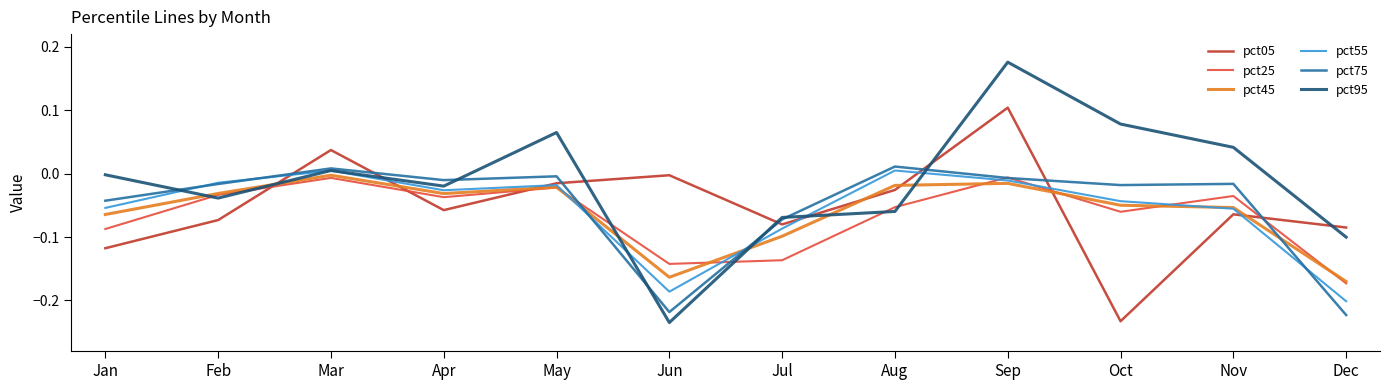

What is the total value across all series at Jun?

-0.9